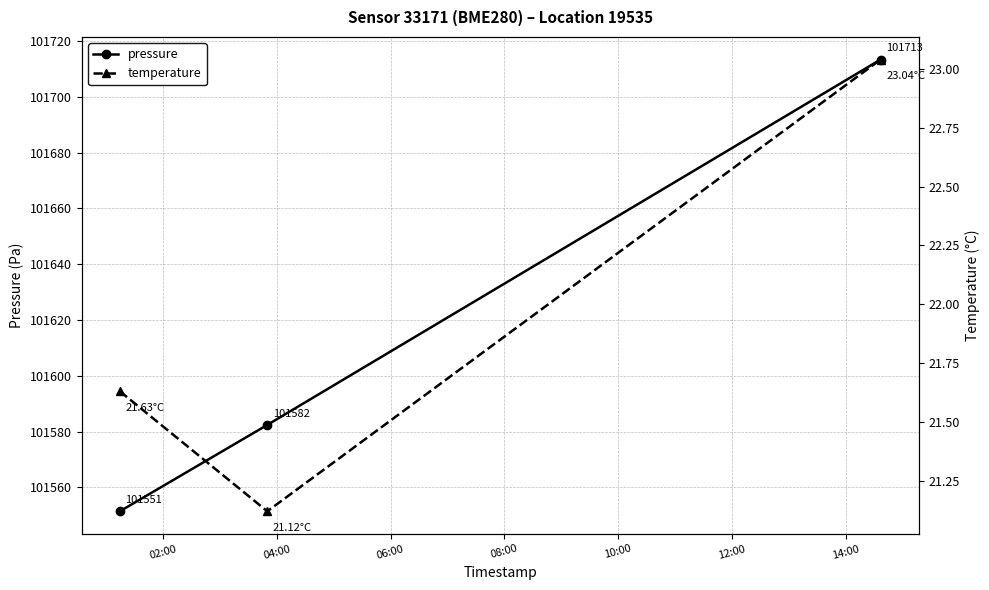

What is the value of the pressure point at the 1st from the left?

101551.4